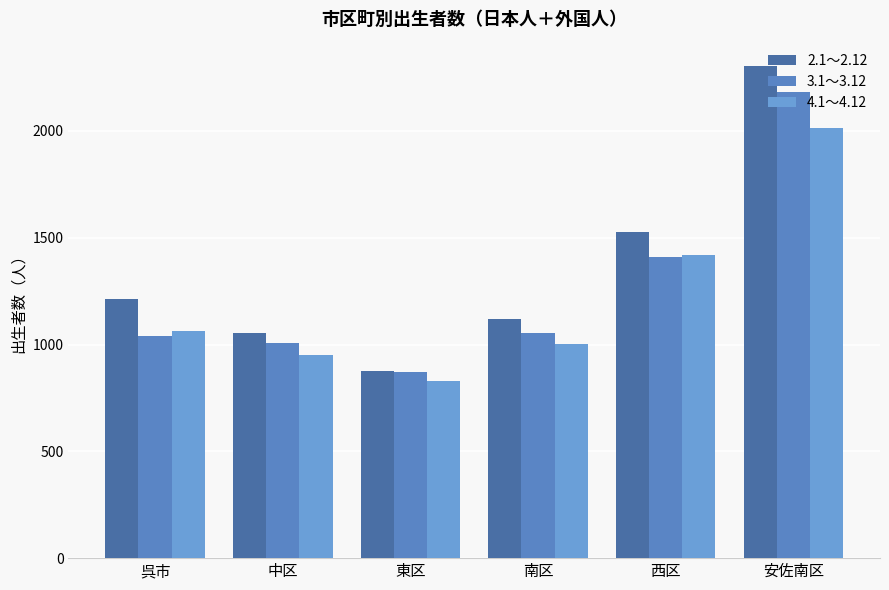

Rank the series at 呉市 from highest to lowest value.

2.1～2.12, 4.1～4.12, 3.1～3.12